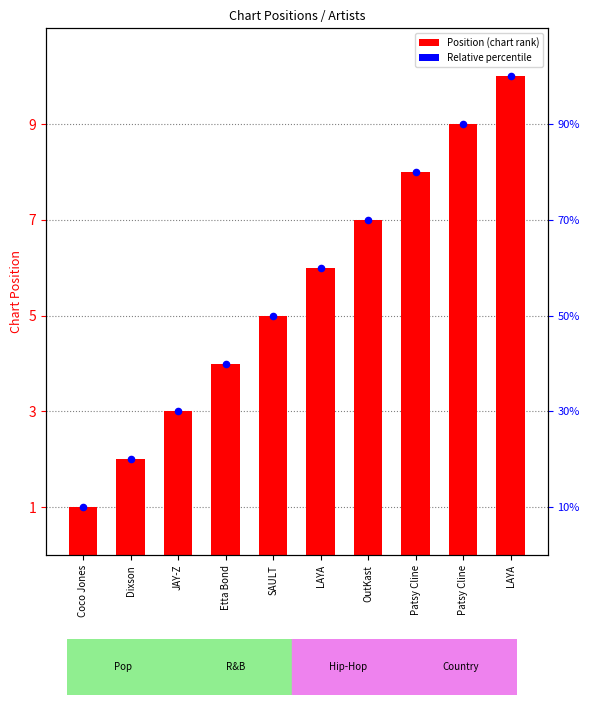

Which has a higher value, LAYA or Etta Bond?

LAYA